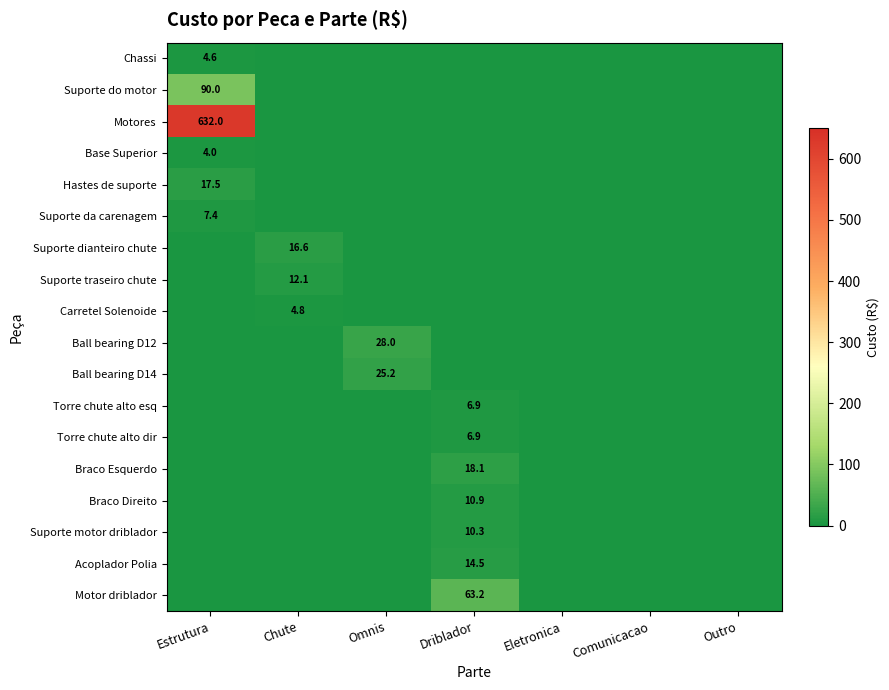

Is it true that Base Superior equals 1.6 at Estrutura?

False